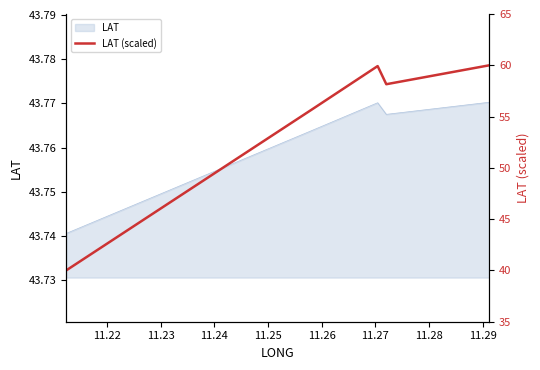

What is the average value?

54.7